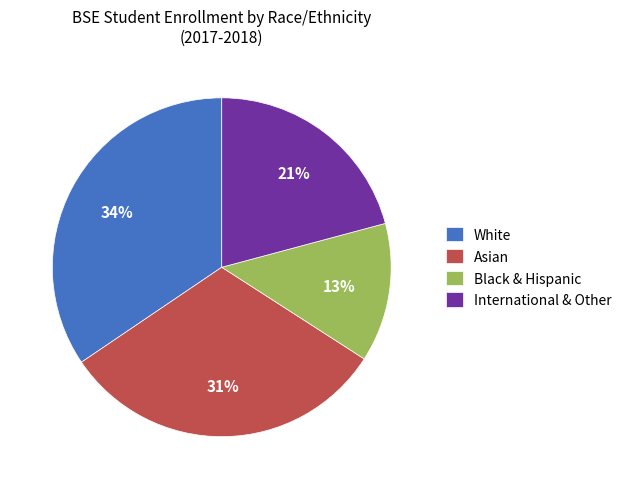

To the nearest percent, what portion does White represent?

34%